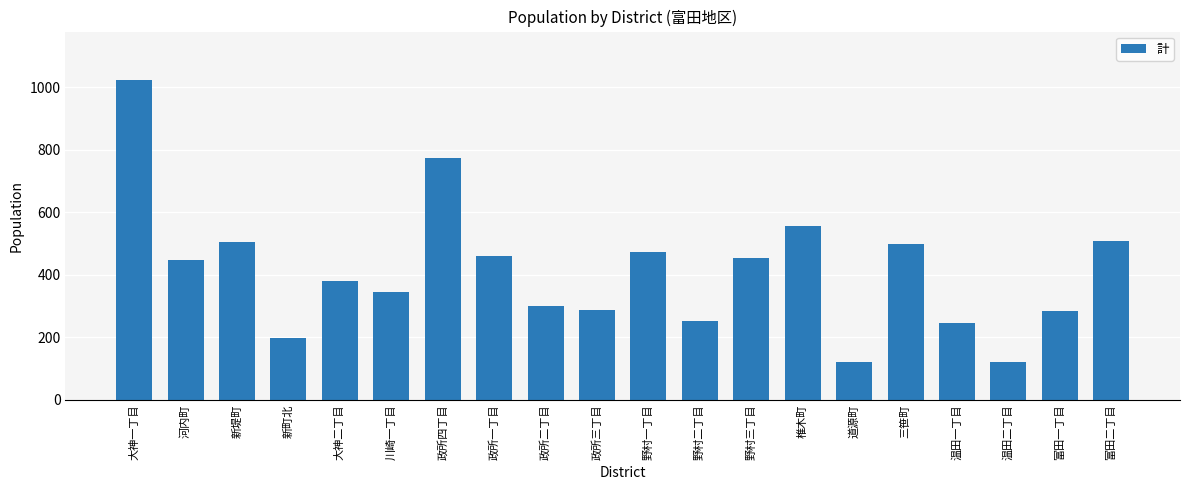

What is the difference between the values at 富田一丁目 and 河内町?

162